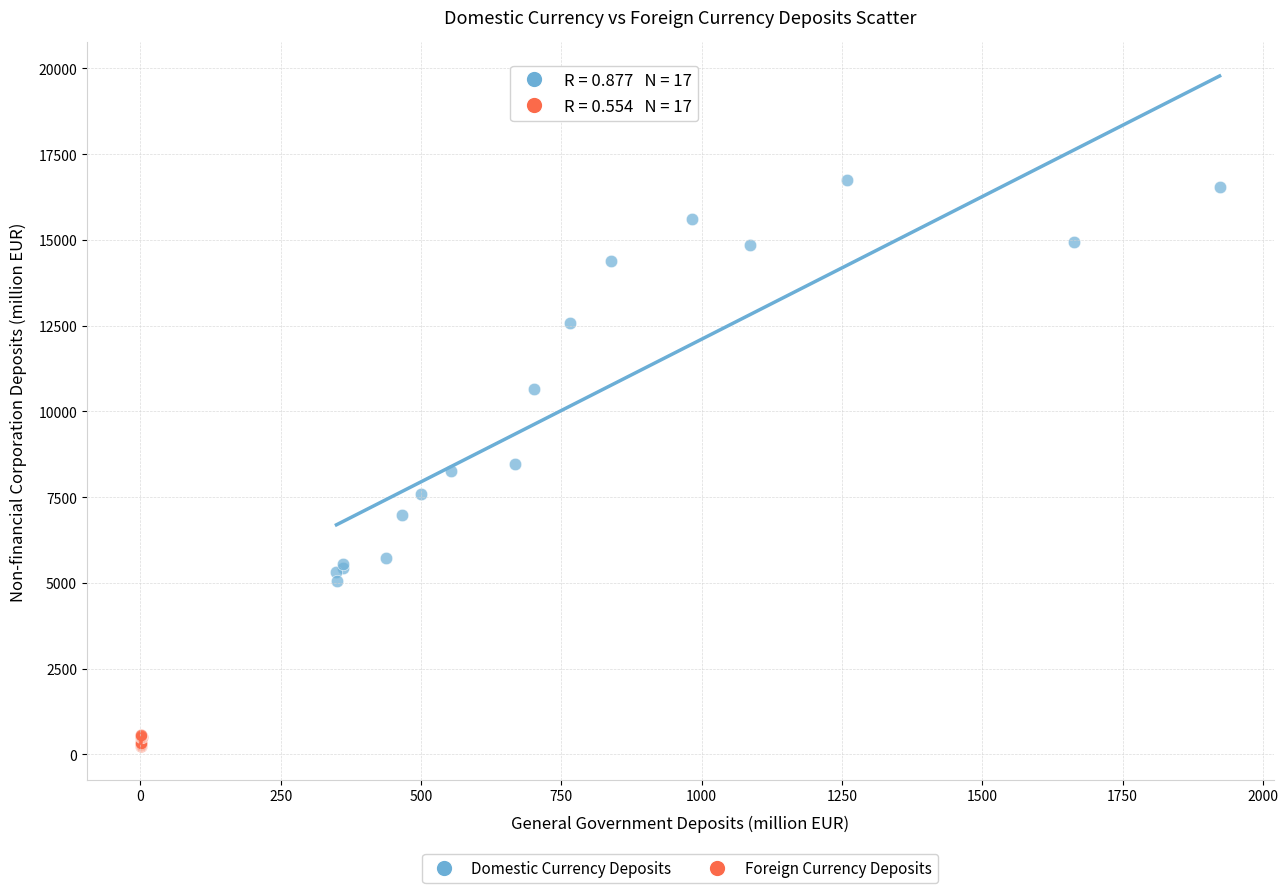

Which series reaches the maximum Y coordinate?

Domestic Currency Deposits